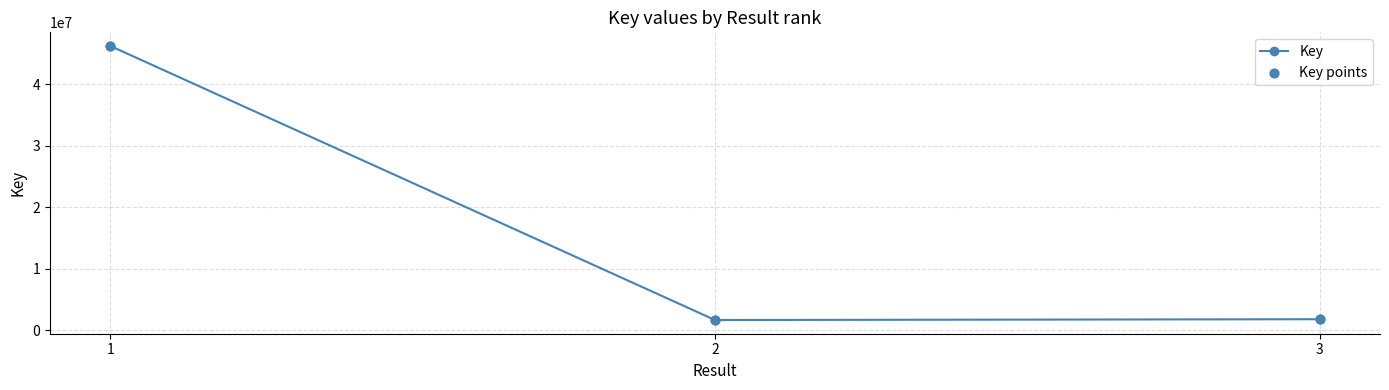

What is the value of the 3rd point from the left?

1807665